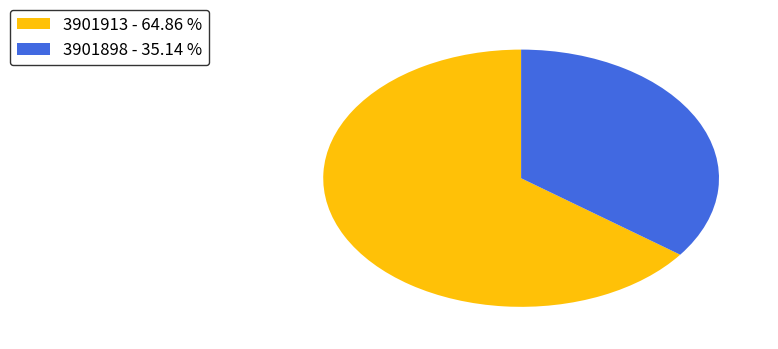

Approximately how many times larger is the value at 3901913 - 64.86 % compared to 3901898 - 35.14 %?

1.8